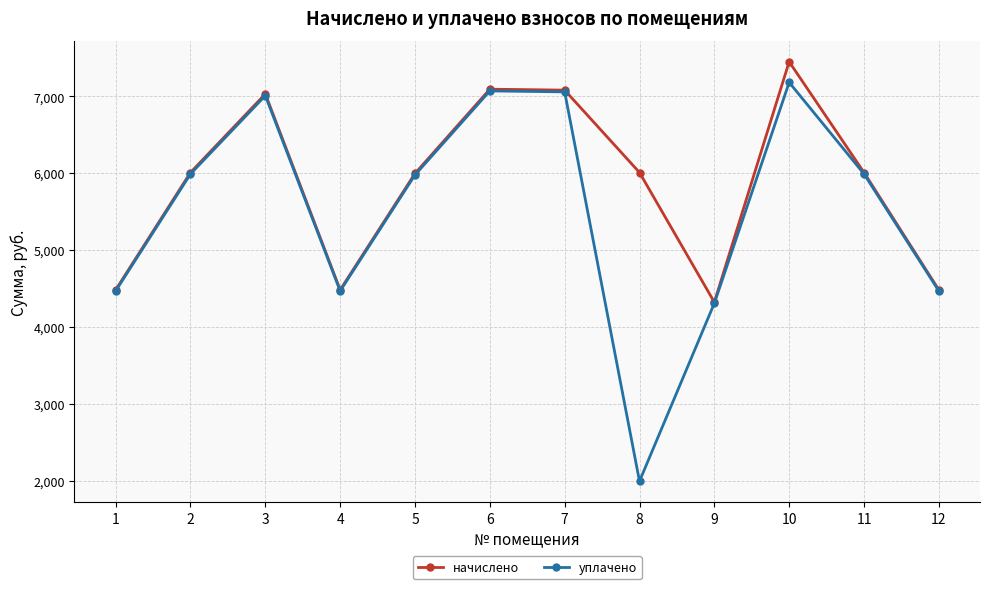

The уплачено series shows 12150.3 at 10. True or false?

False